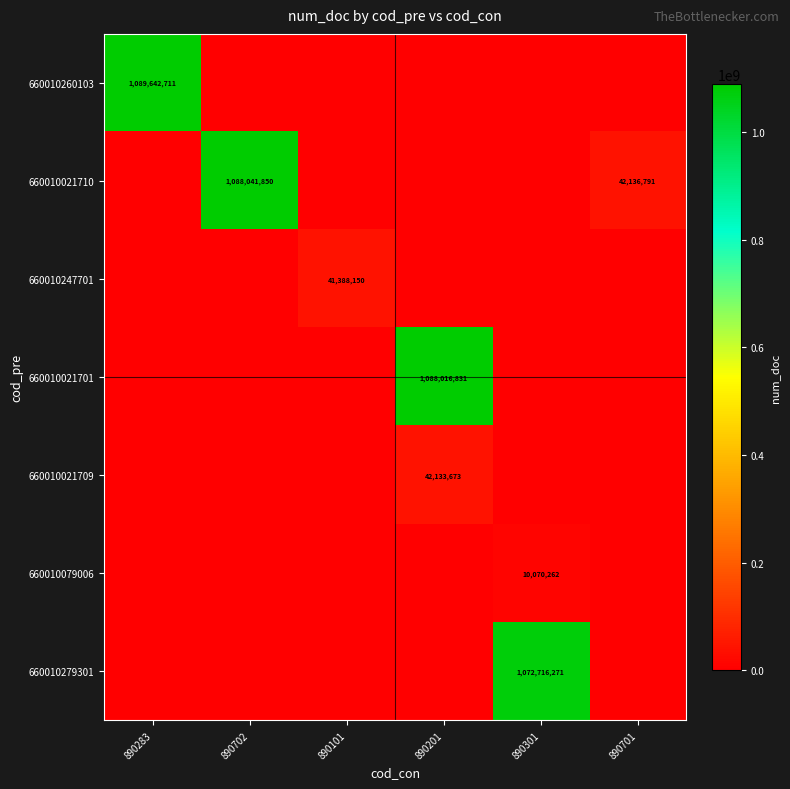

At which category is the sum across all series the highest?

890201